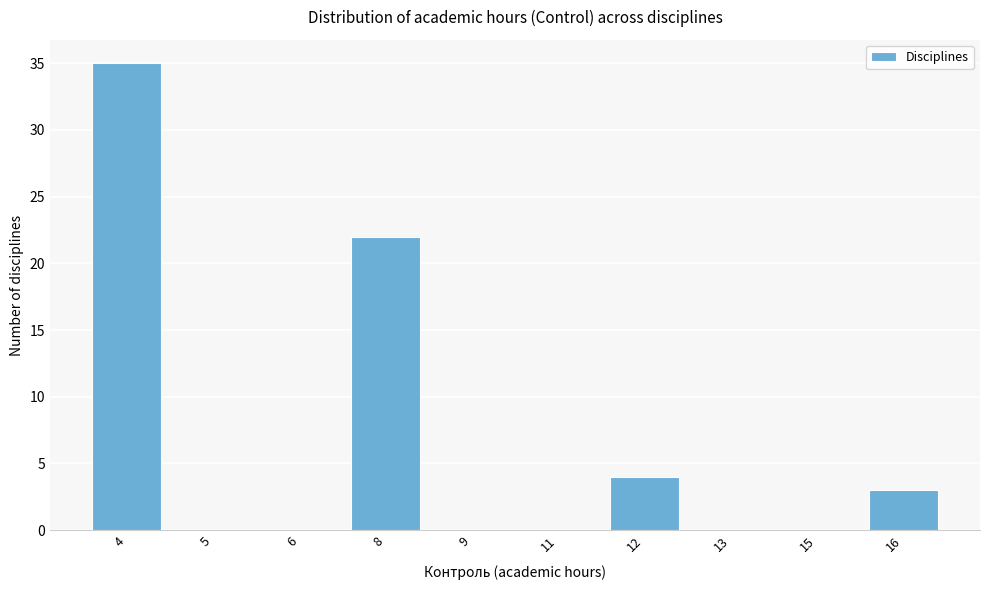

Reading right to left, extract all data points from this chart.

16=3	15=0	13=0	12=4	11=0	9=0	8=22	6=0	5=0	4=35